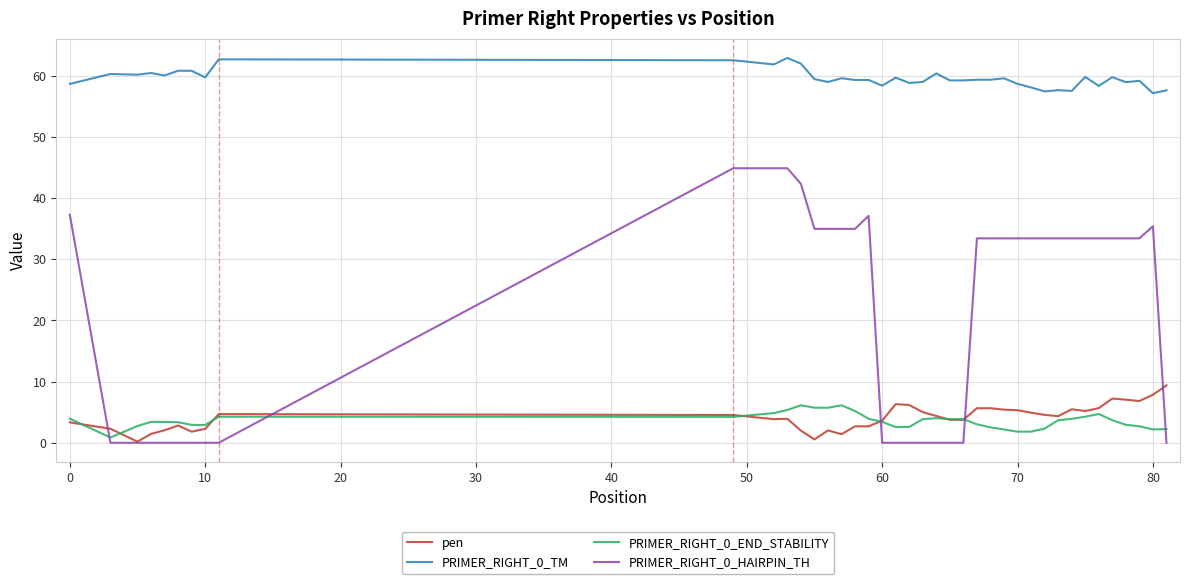

True or false: PRIMER_RIGHT_0_HAIRPIN_TH and PRIMER_RIGHT_0_TM cross at least once.

False